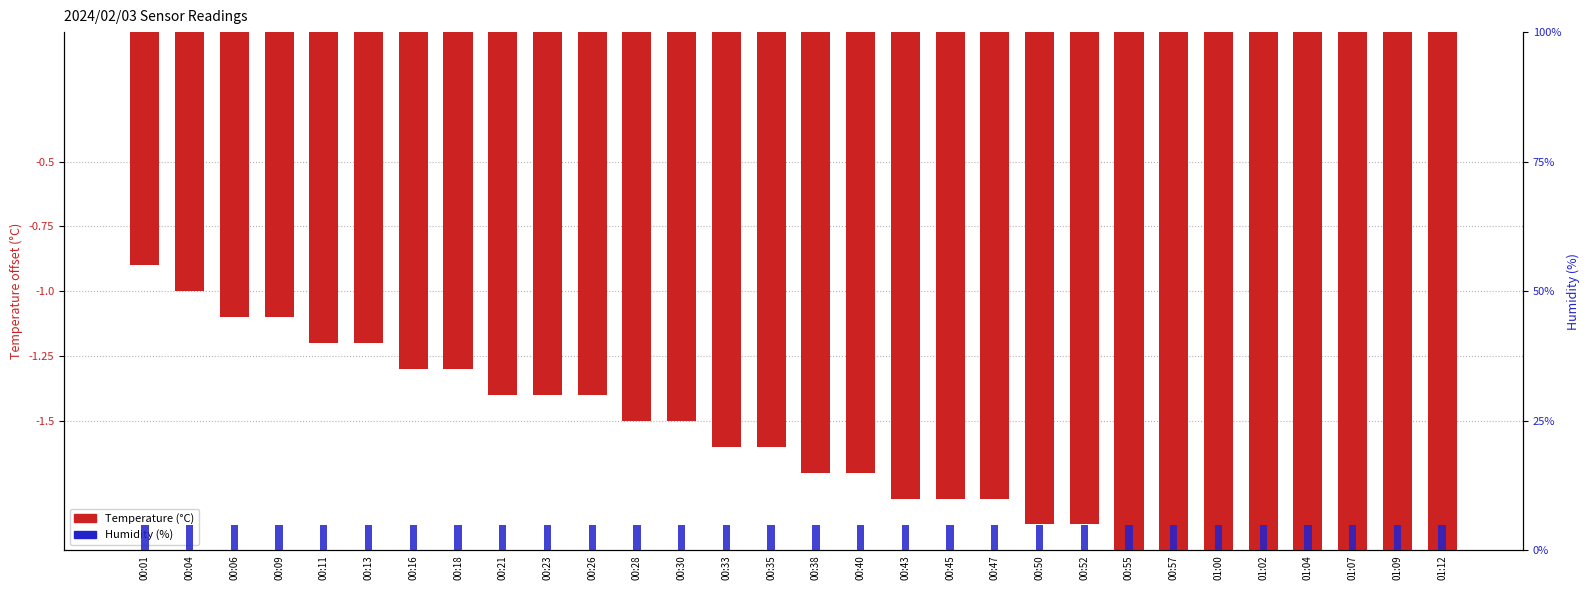

Which has a higher value, 00:04 or 00:28?

00:04